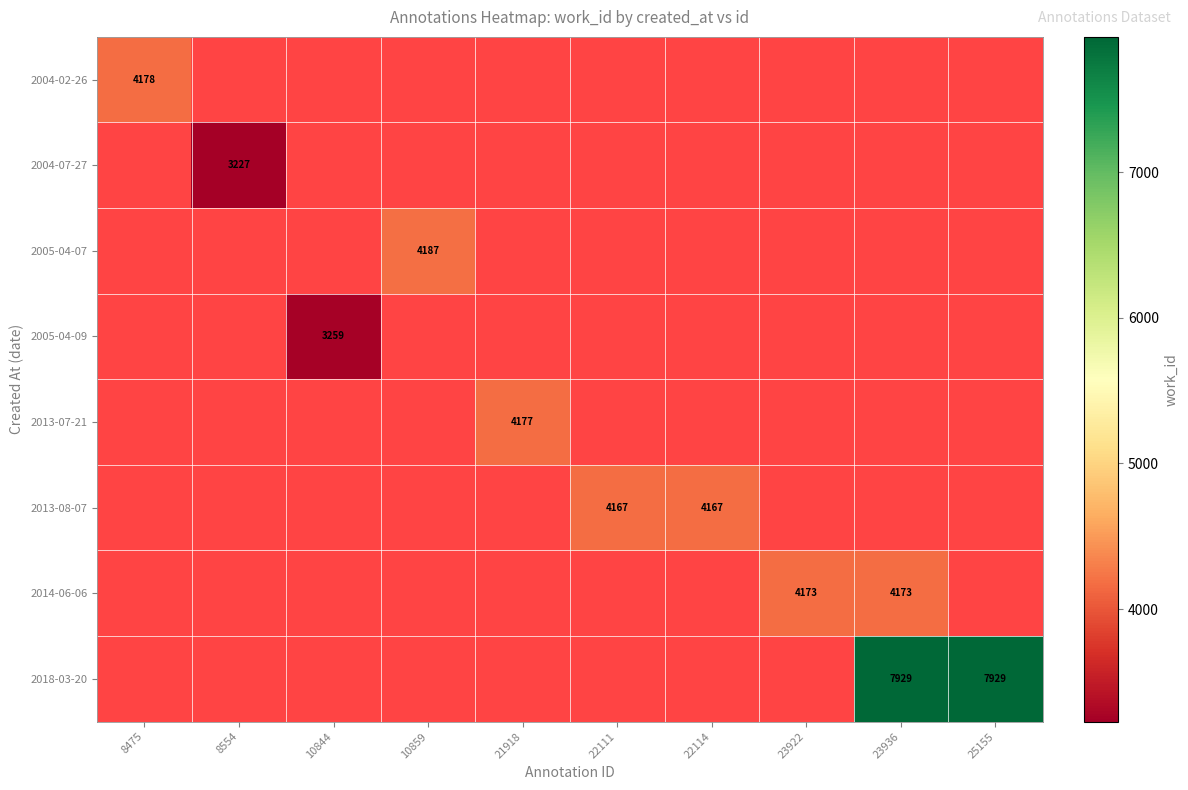

How many categories are shown in the chart?

10